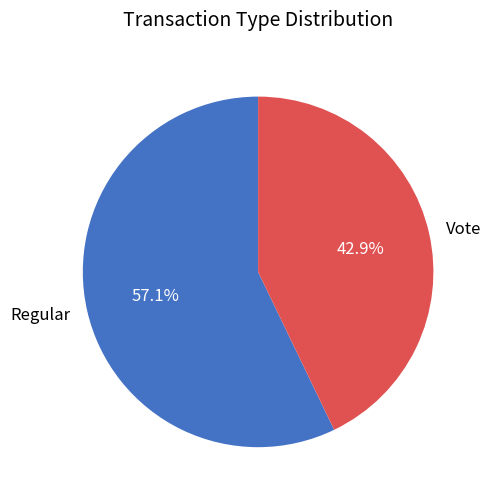

Does Regular account for over 50% of the chart?

Yes